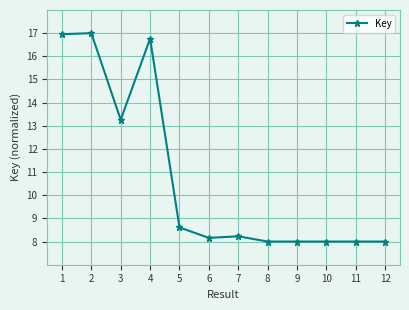

True or false: the data has more than 2 interior local peaks.

True